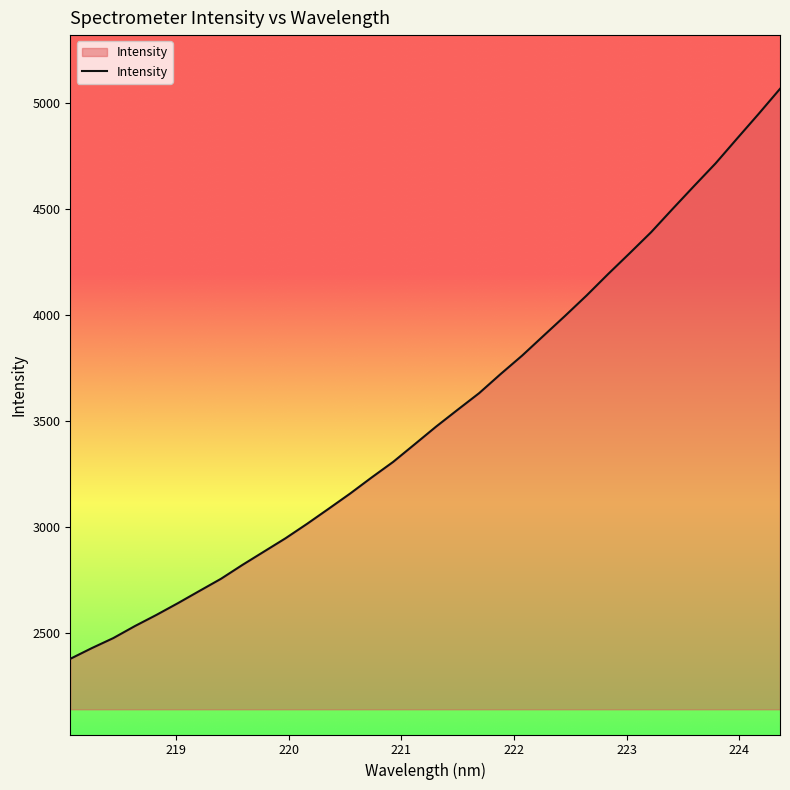

What is the difference between the maximum and minimum values?

2688.9